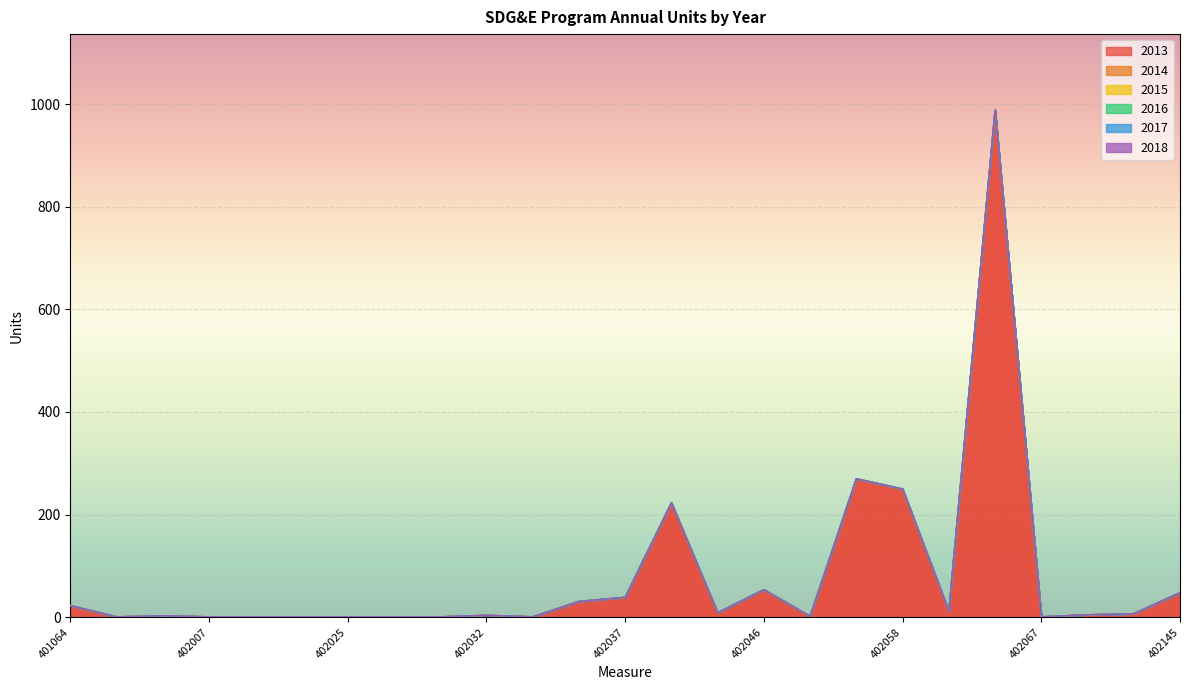

At 402026, list the series in order from smallest to largest.

2014, 2015, 2016, 2017, 2018, 2013